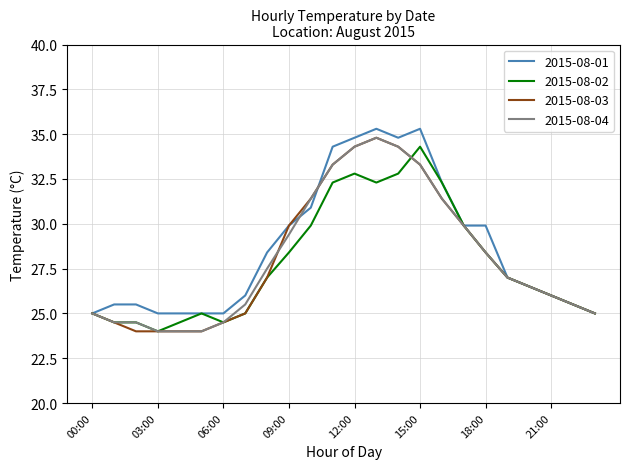

What is the lowest value of the 2015-08-02 series?

24.0